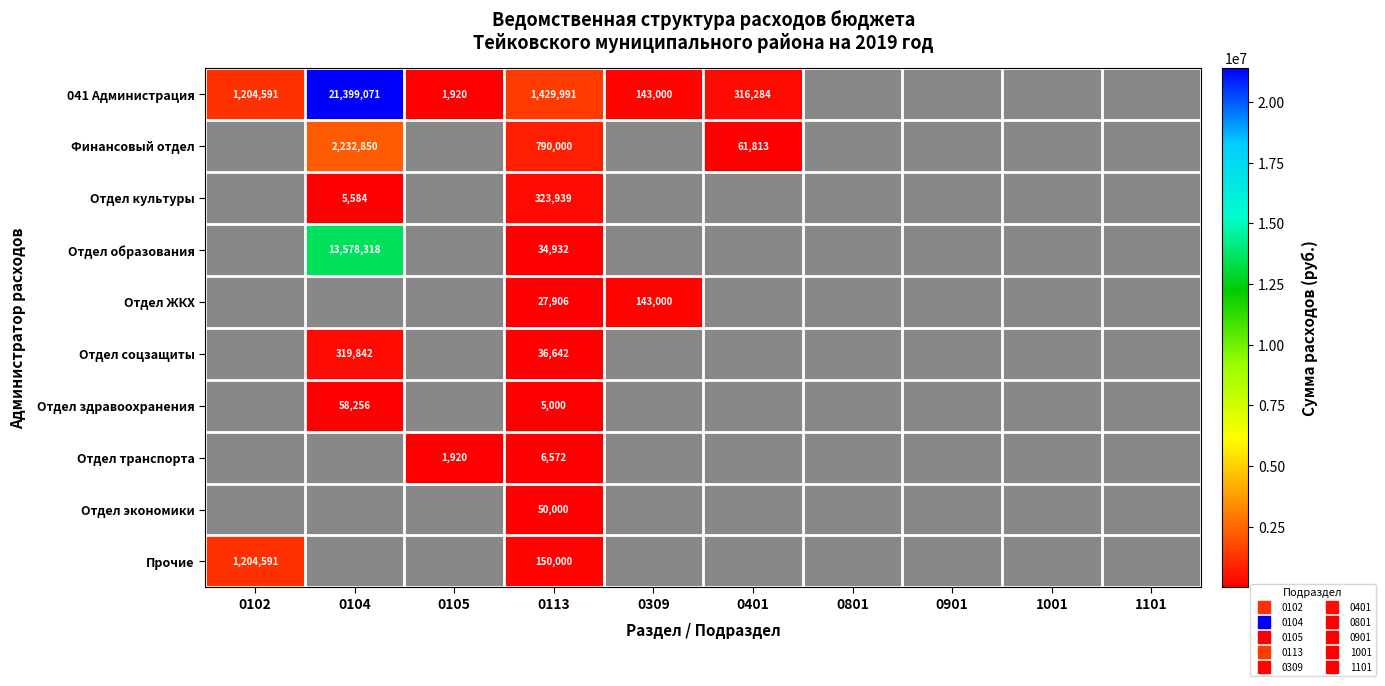

At how many categories does at least one series exceed 18730258?

1